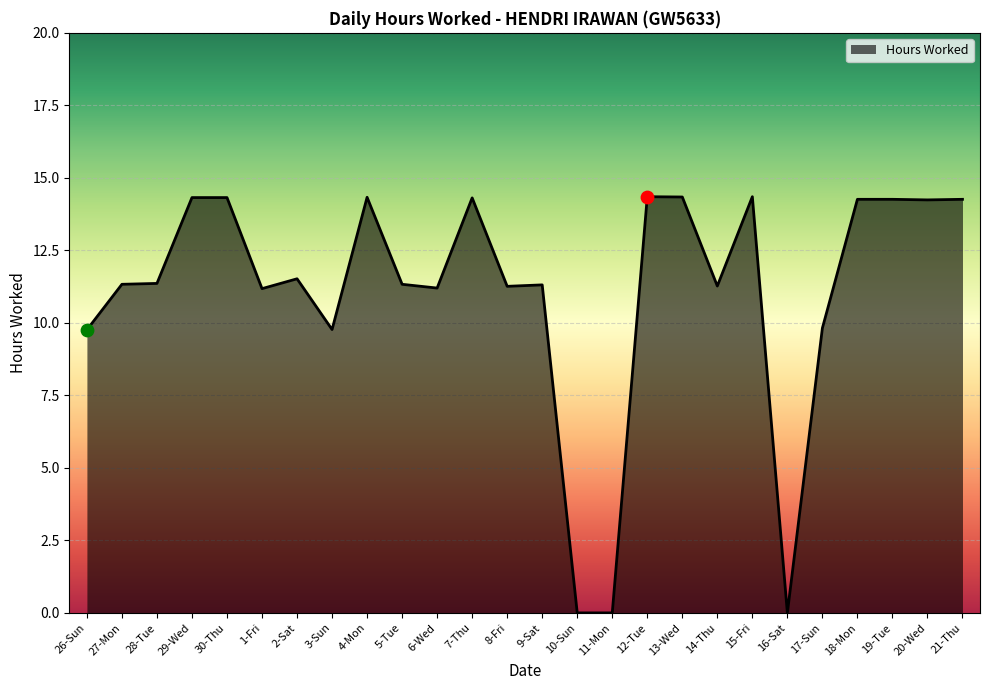

What is the change in value from 6-Wed to 19-Tue?

+3.1